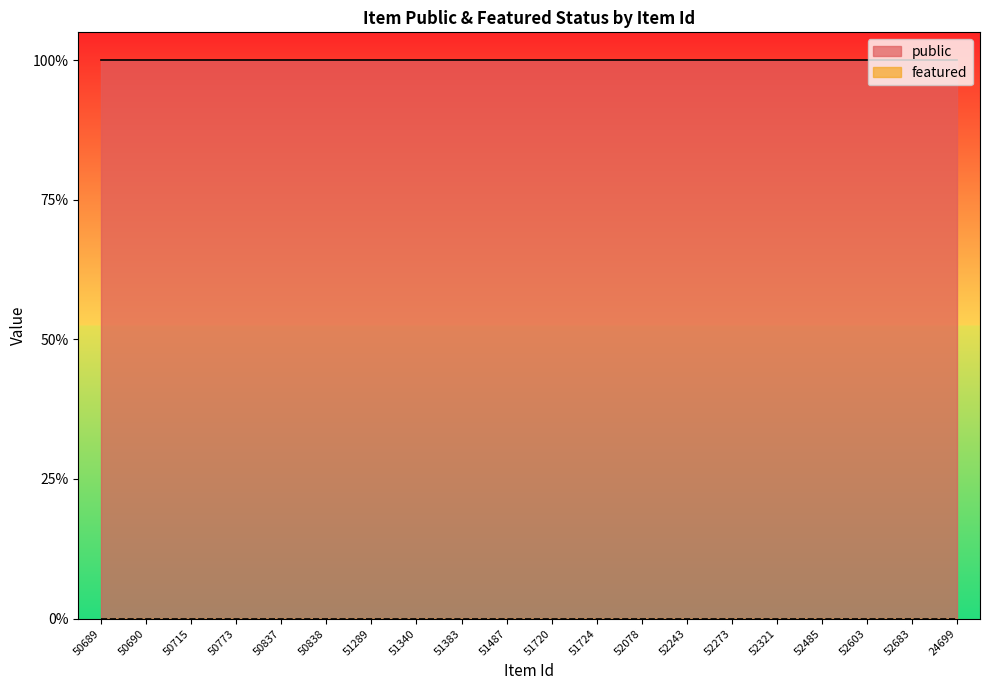

What is the label of the 19th point from the right?

50690